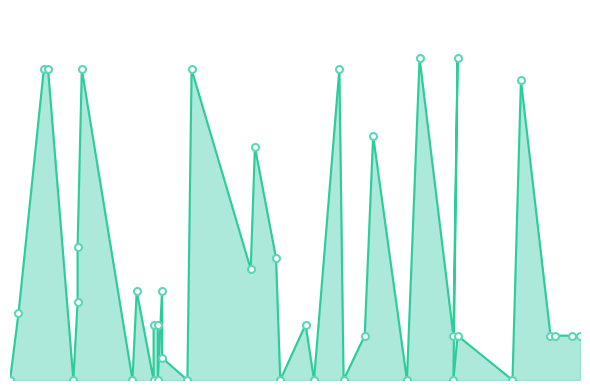

Which has a higher value, 2019-03-06 or 2019-05-23?

2019-03-06